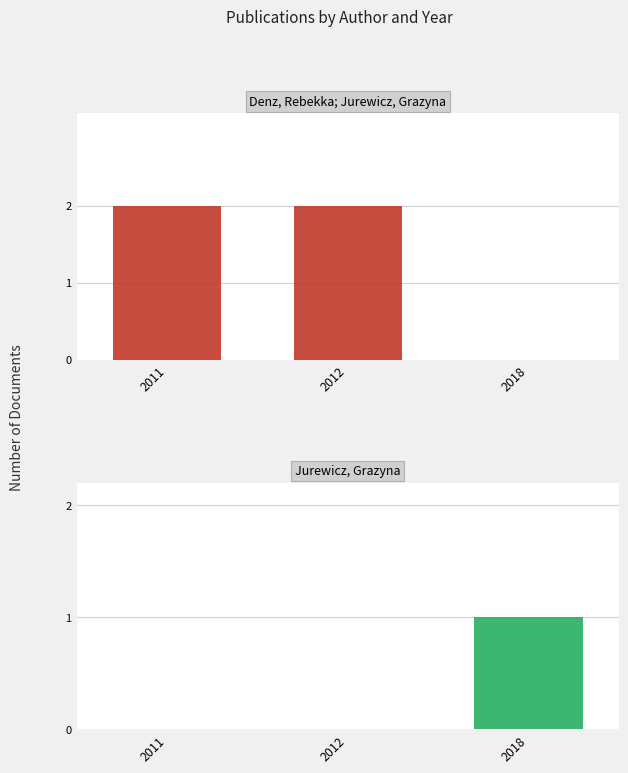

Rank the series by their maximum value, from lowest to highest.

Jurewicz, Grazyna, Denz, Rebekka; Jurewicz, Grazyna